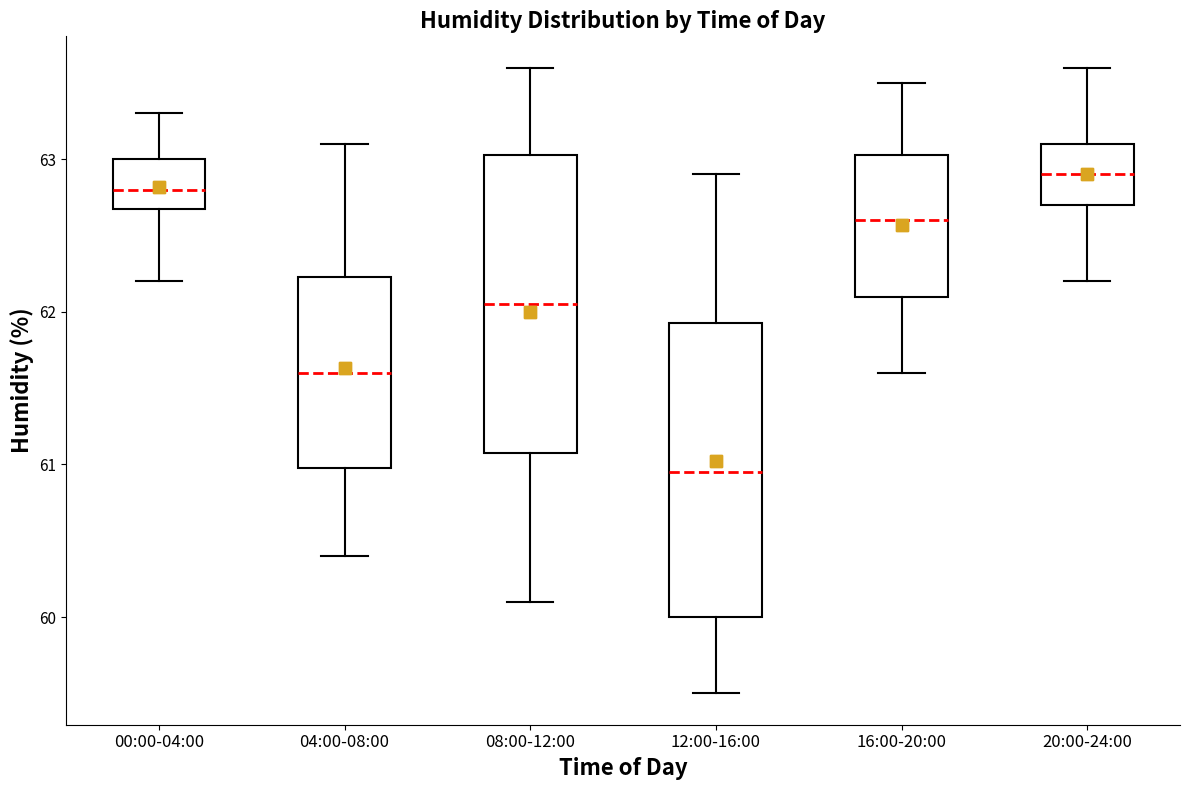

Which box's median line is the lowest?

12:00-16:00